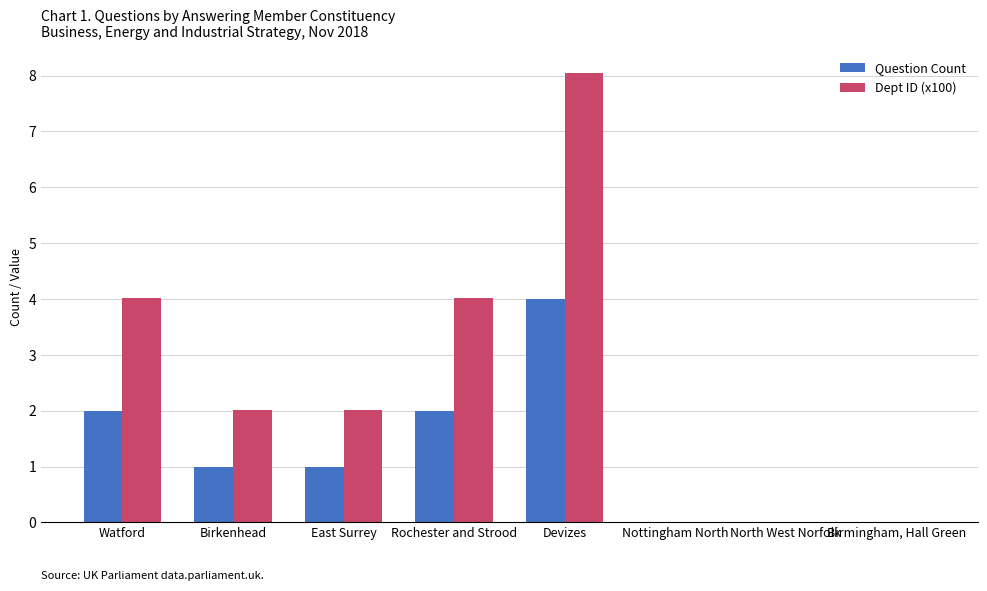

What is the maximum value shown in the chart?

8.0